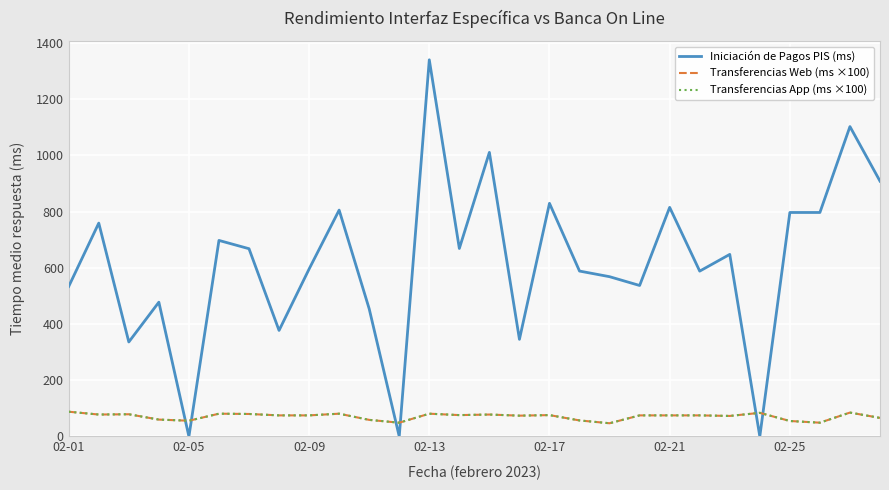

Which series has the largest range (max minus min)?

Iniciación de Pagos PIS (ms)